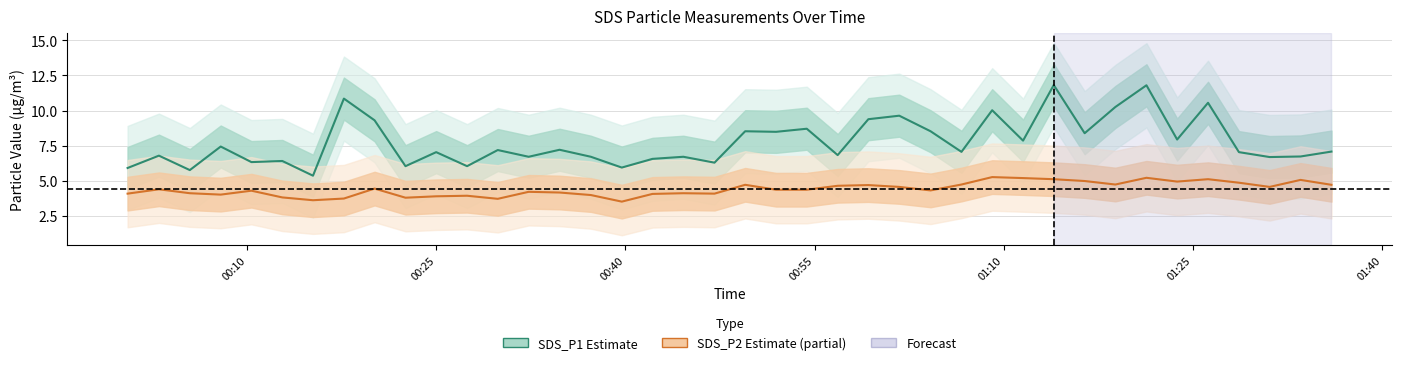

Reading left to right, what are all the values shown in this chart?

SDS_P1 (Estimate): 5.9	6.8	5.8	7.4	6.3	6.4	5.3	10.8	9.3	6.0	7.0	6.0	7.2	6.7	7.2	6.7	5.9	6.5	6.7	6.3	8.5	8.5	8.7	6.8	9.4	9.6	8.5	7.0	10.0	7.8	11.8	8.4	10.2	11.8	7.9	10.6	7.0	6.7	6.7	7.1
SDS_P2 (Estimate partial): 4.1	4.4	4.1	4.0	4.3	3.8	3.6	3.7	4.4	3.8	3.9	3.9	3.7	4.2	4.2	4.0	3.5	4.0	4.1	4.1	4.7	4.3	4.3	4.6	4.7	4.5	4.3	4.7	5.2	5.2	5.1	5.0	4.7	5.2	4.9	5.1	4.8	4.5	5.0	4.7